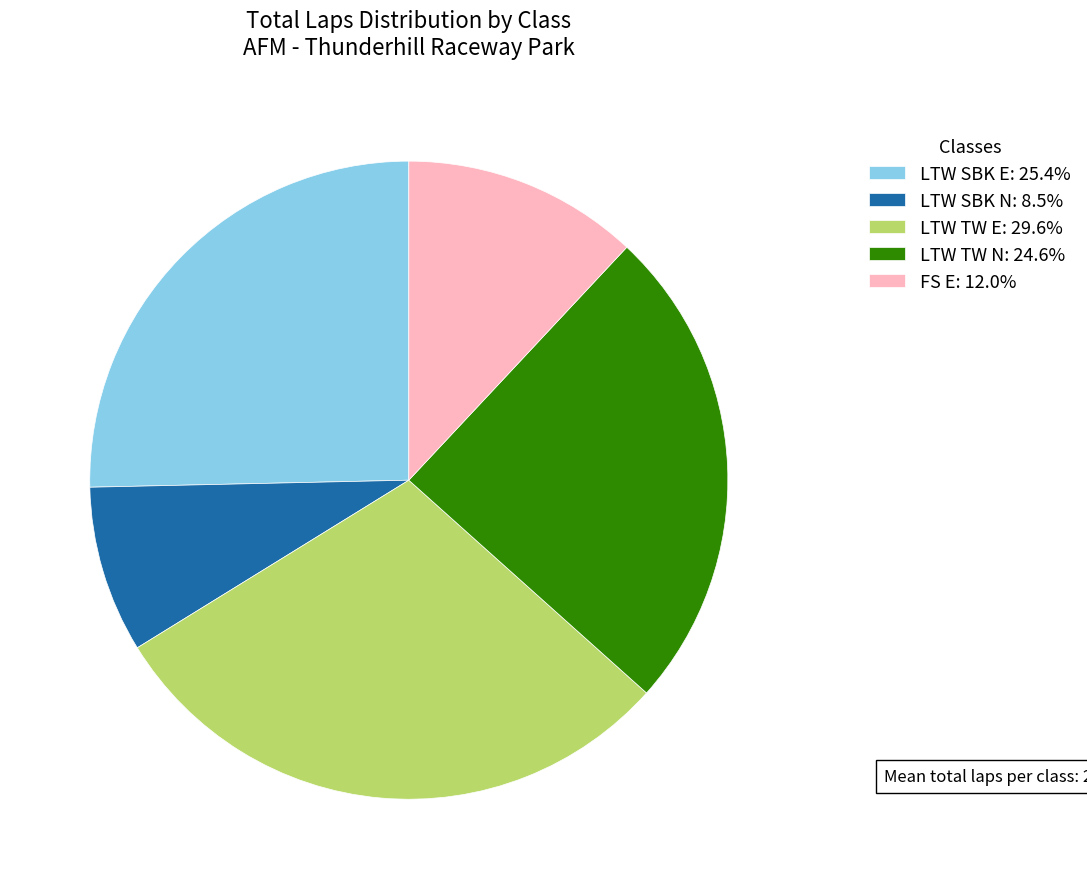

Is the sum of LTW TW N: 24.6% and FS E: 12.0% greater than half?

No